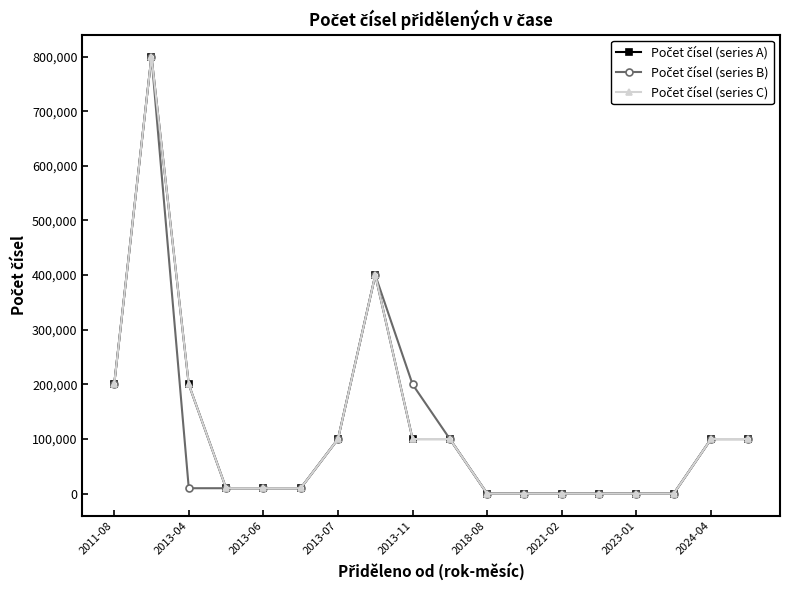

Reading left to right, list all the values displayed in this chart.

Počet čísel (series A): 200000	800000	200000	10000	10000	10000	100000	400000	100000	100000	1	1	1	1	1	1	100000	100000
Počet čísel (series B): 200000	800000	10000	10000	10000	10000	100000	400000	200000	100000	1	1	1	1	1	1	100000	100000
Počet čísel (series C): 200000	800000	200000	10000	10000	10000	100000	400000	100000	100000	1	1	1	1	1	1	100000	100000